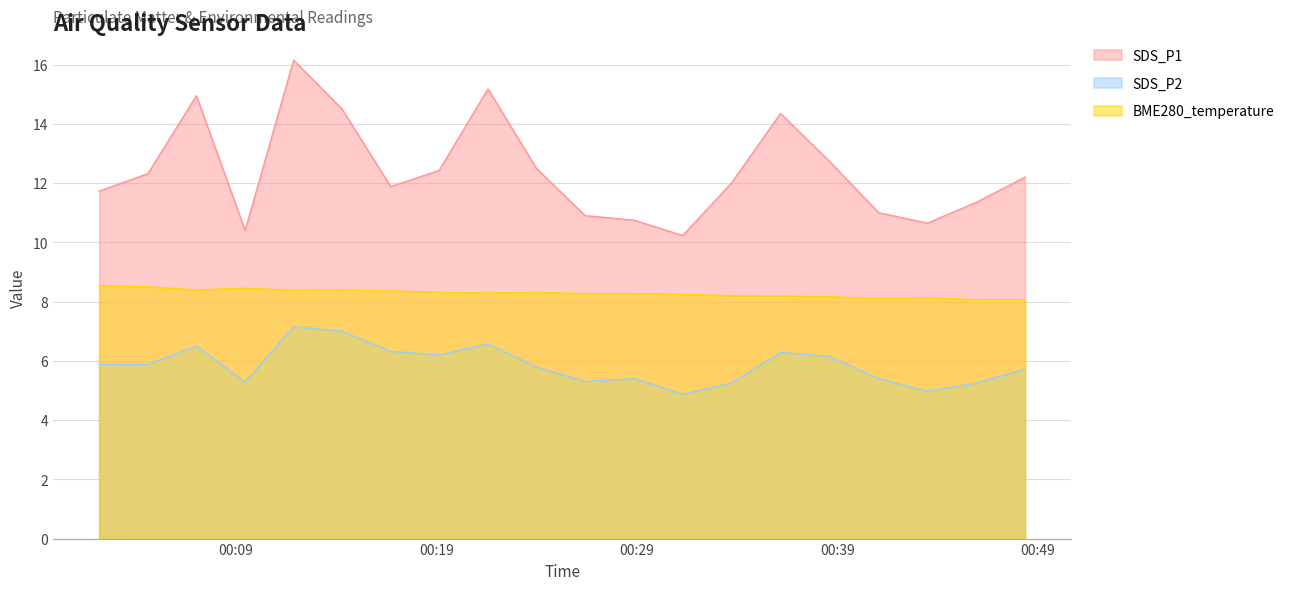

What is the difference between the SDS_P1 values at 2022/03/27 00:07:01 and 2022/03/27 00:23:59?

2.4